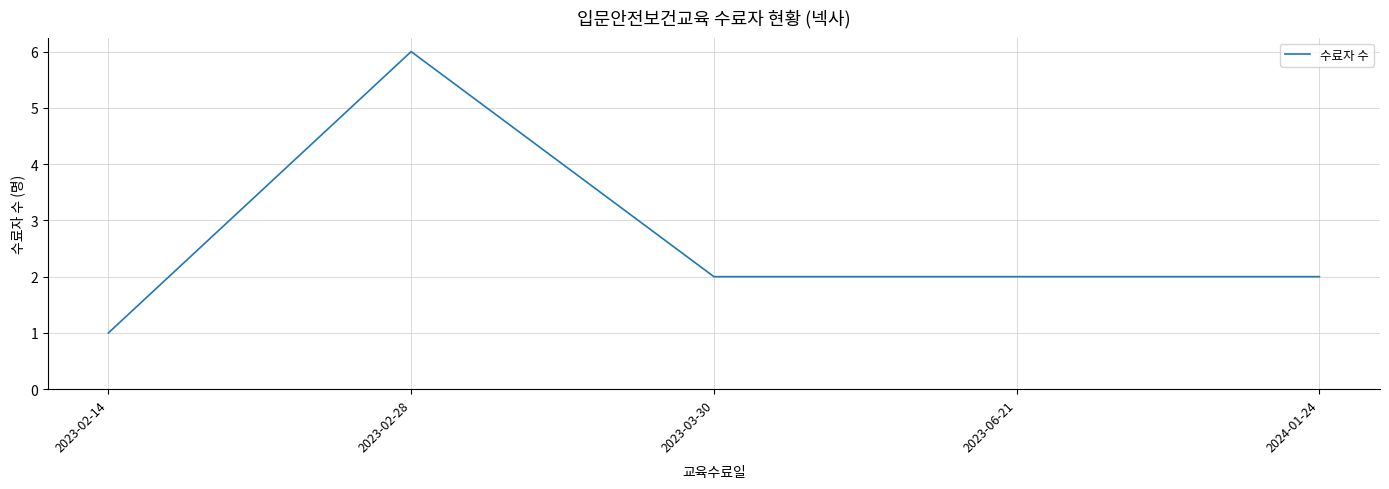

Which label corresponds to the smallest value in the chart?

2023-02-14